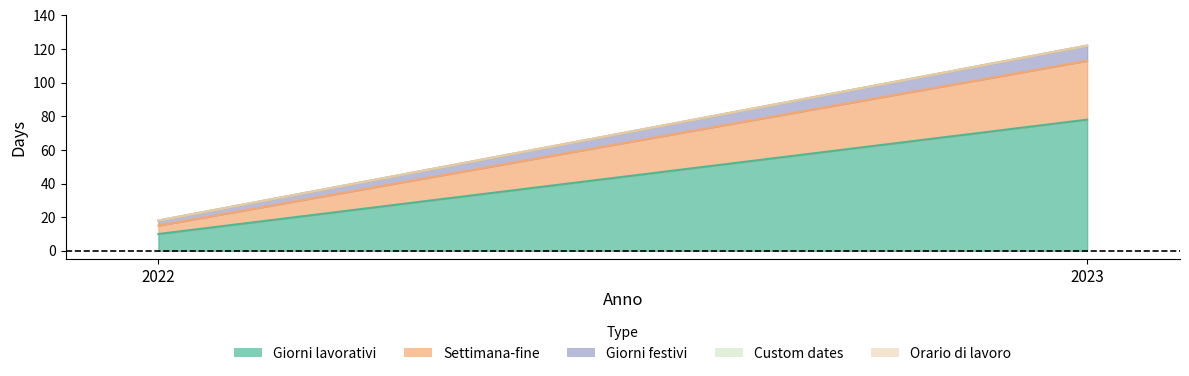

Rank the series by their maximum value, from highest to lowest.

Giorni lavorativi, Settimana-fine, Giorni festivi, Custom dates, Orario di lavoro